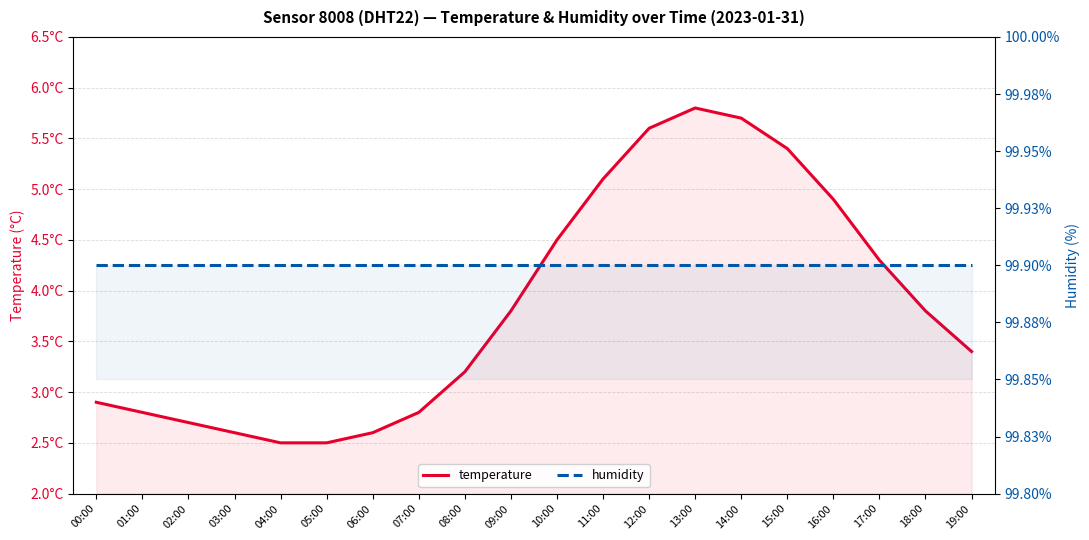

How many interior local peaks does the temperature series have?

1